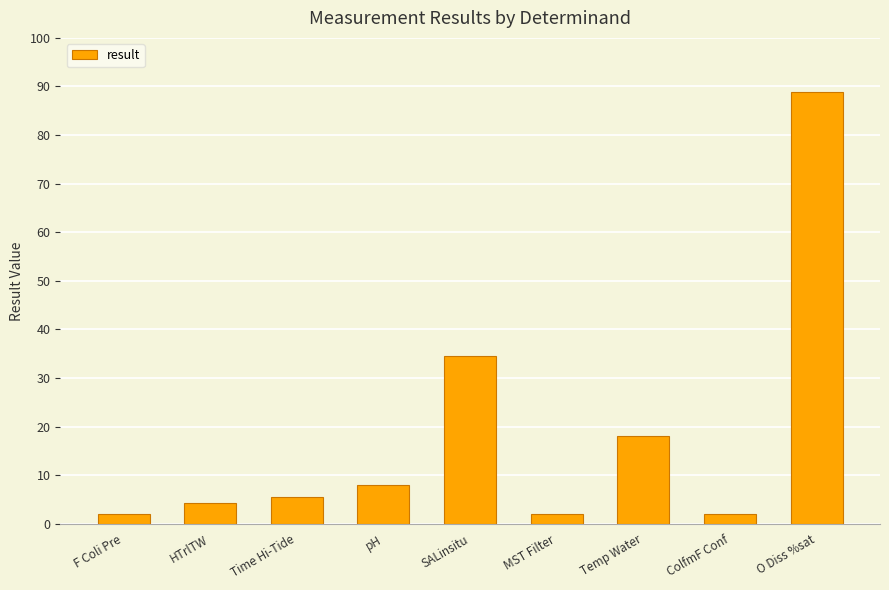

Approximately how many times larger is the value at SALinsitu compared to MST Filter?

17.3